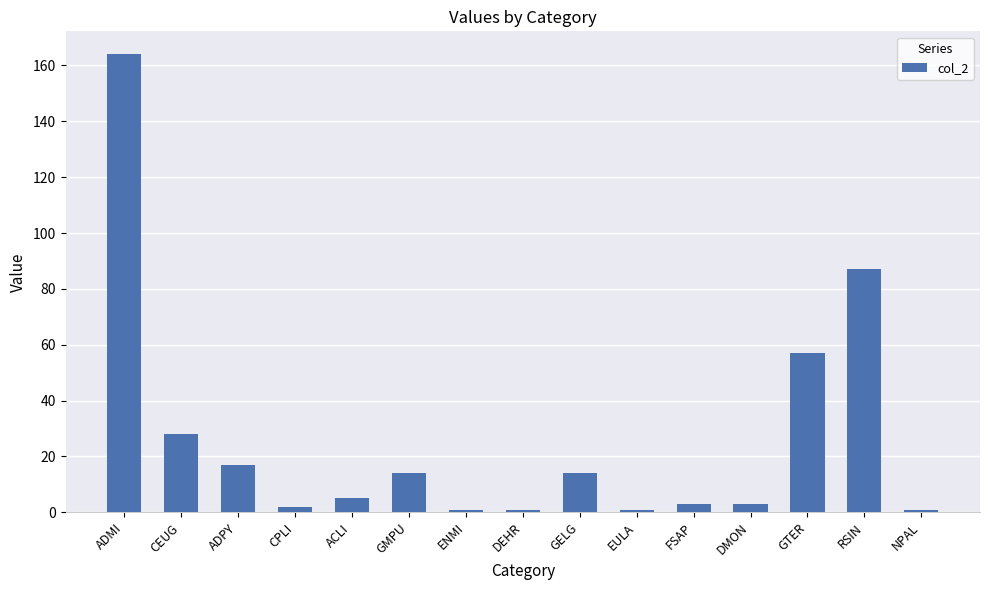

The value at GTER is 34. True or false?

False